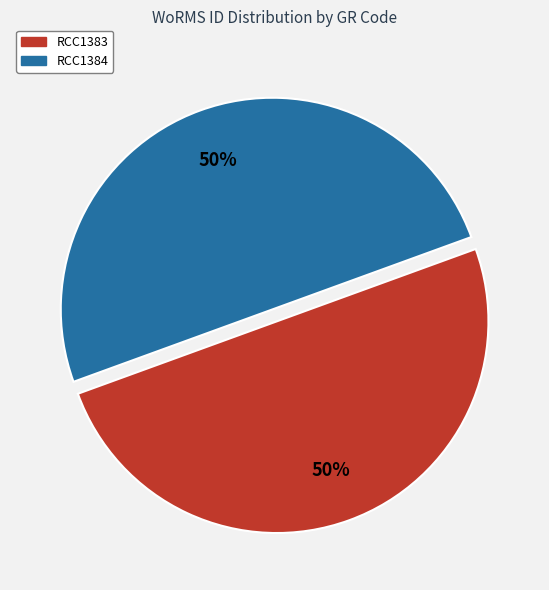

True or false: RCC1383 accounts for 50% of the total.

True